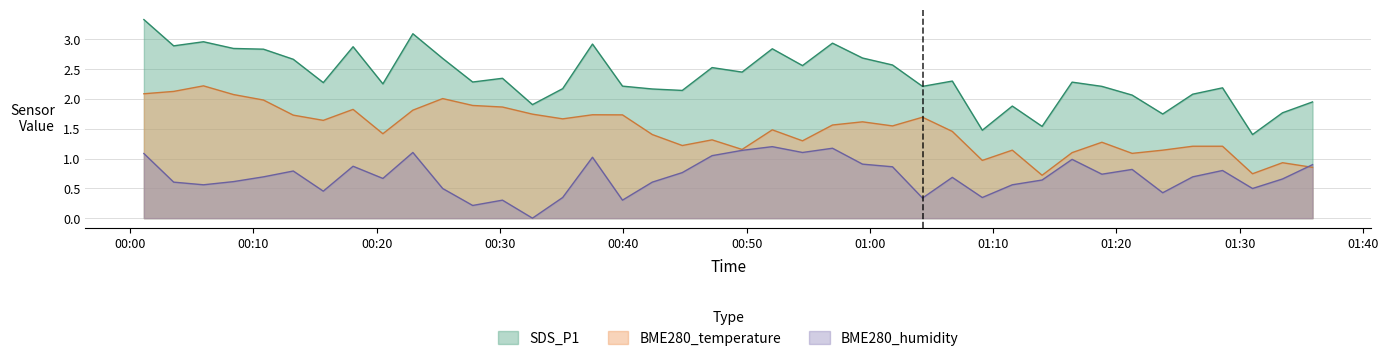

Is the value of BME280_temperature at 2023/10/23 01:35:54 greater than the value of BME280_humidity at 2023/10/23 01:26:11?

Yes